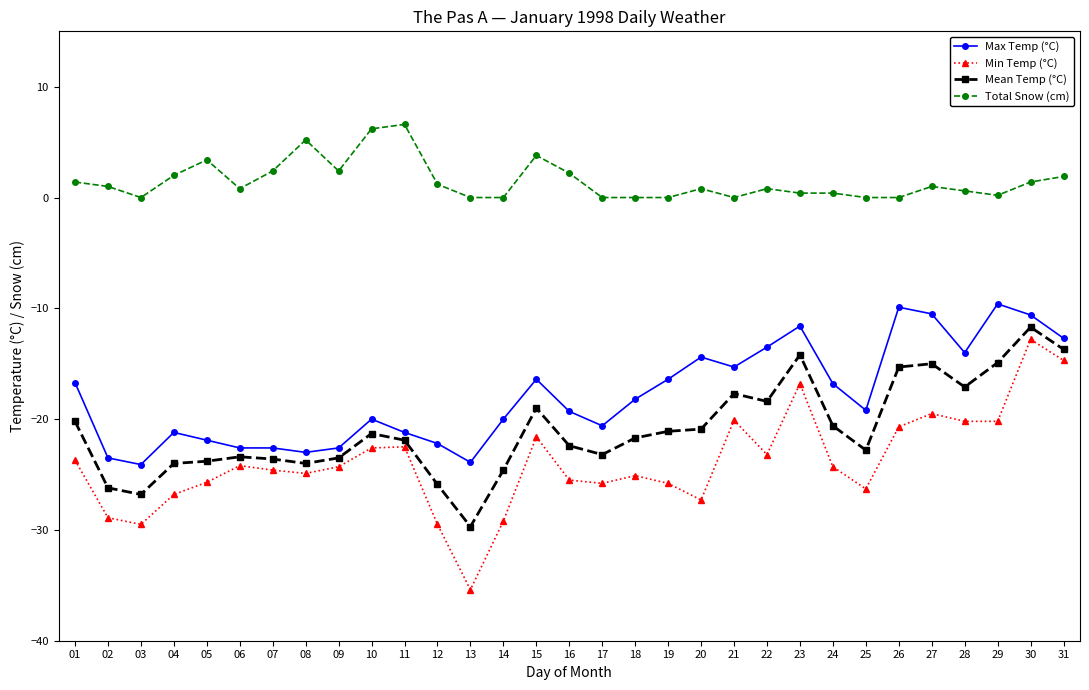

True or false: Total Snow (cm) and Max Temp (°C) intersect in this chart.

False